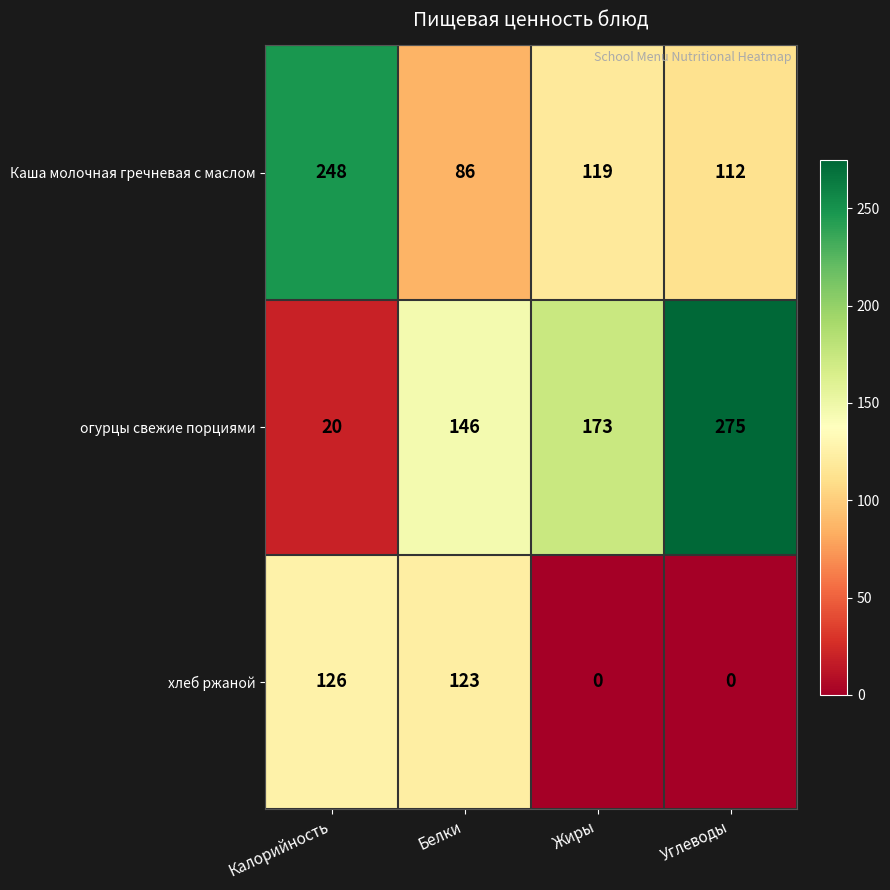

Count the number of categories in the chart.

4